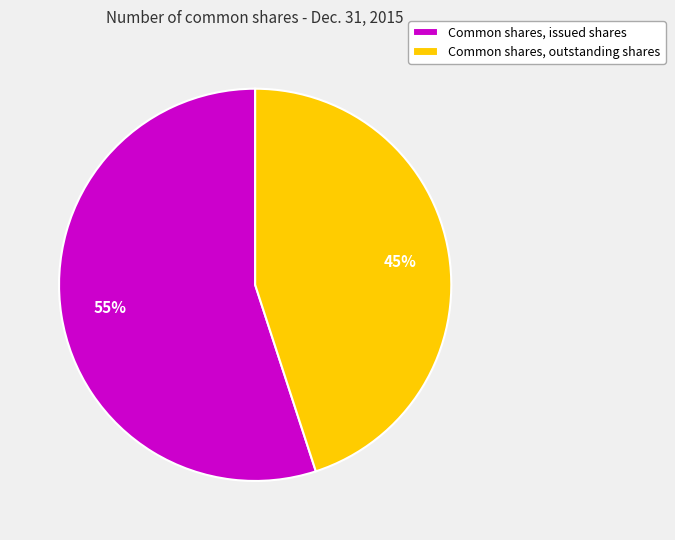

The Common shares, outstanding shares slice represents 54% of the pie. True or false?

False